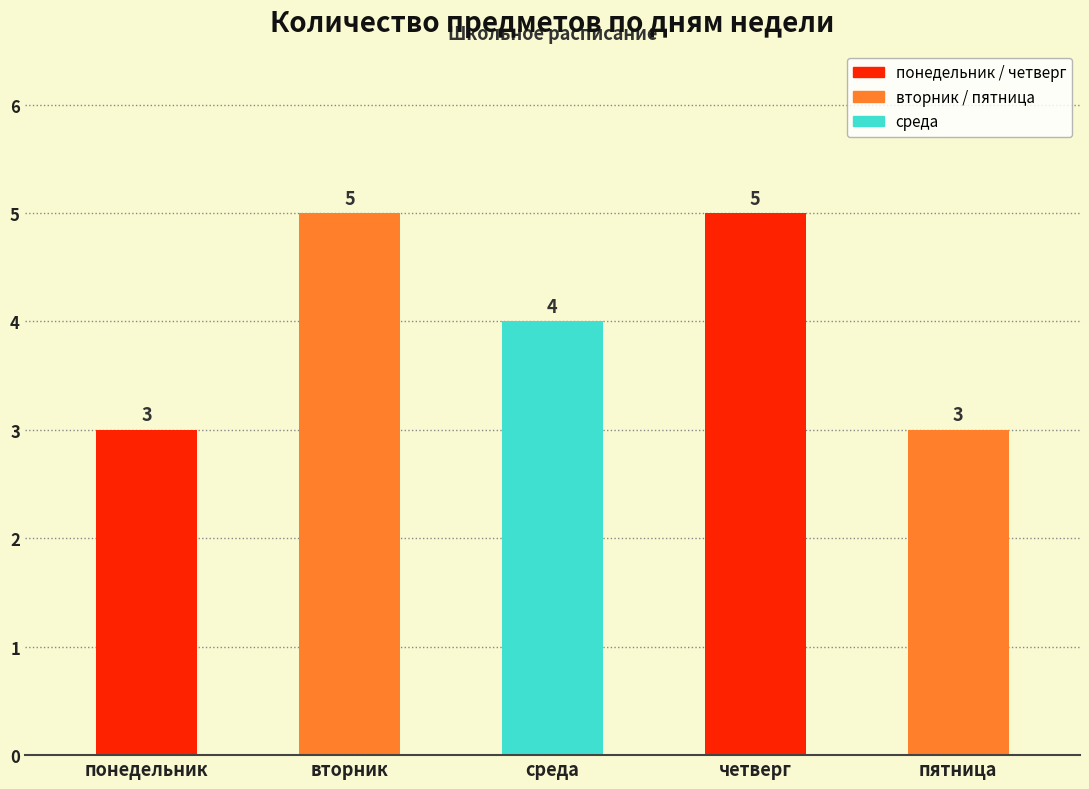

What is the smallest value displayed?

3